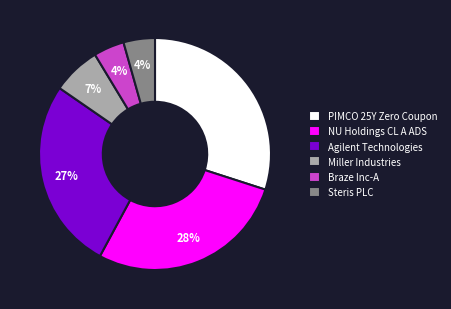

True or false: NU Holdings CL A ADS accounts for 28% of the total.

True